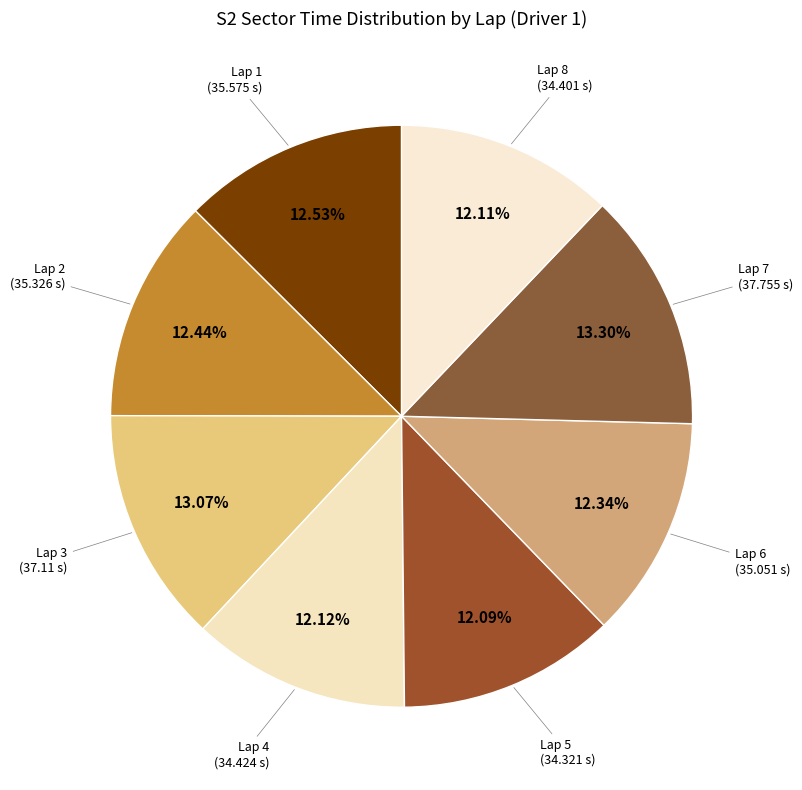

Is there any slice that represents more than half of the pie?

No